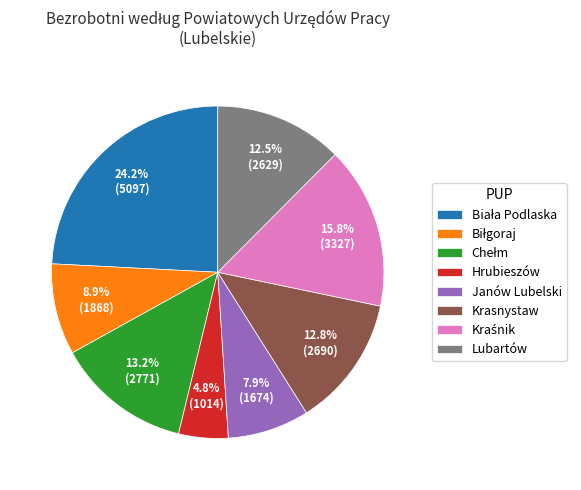

Does any single category account for the majority?

No